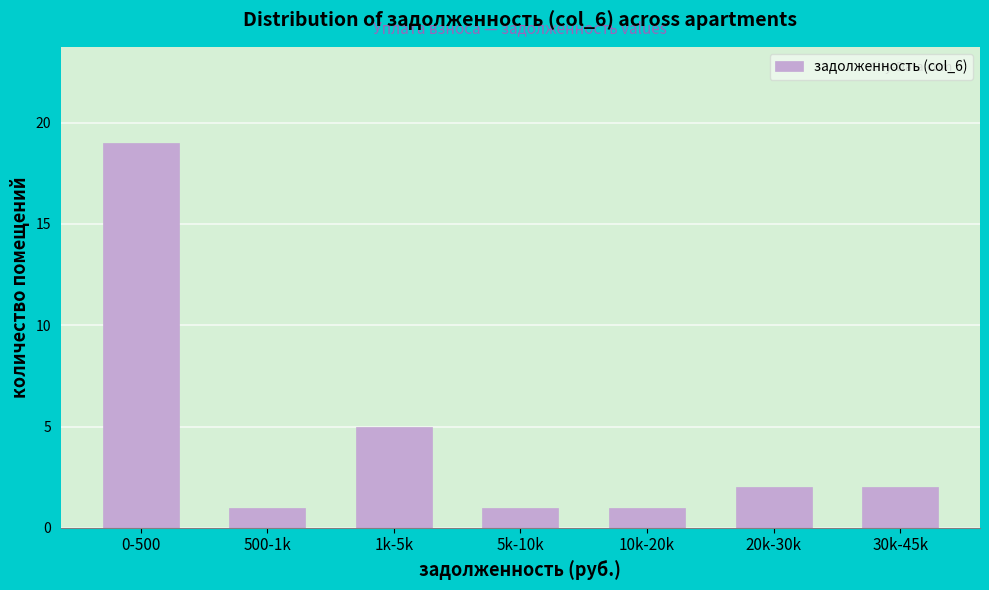

Reading right to left, what are all the values shown in this chart?

30k-45k=2	20k-30k=2	10k-20k=1	5k-10k=1	1k-5k=5	500-1k=1	0-500=19